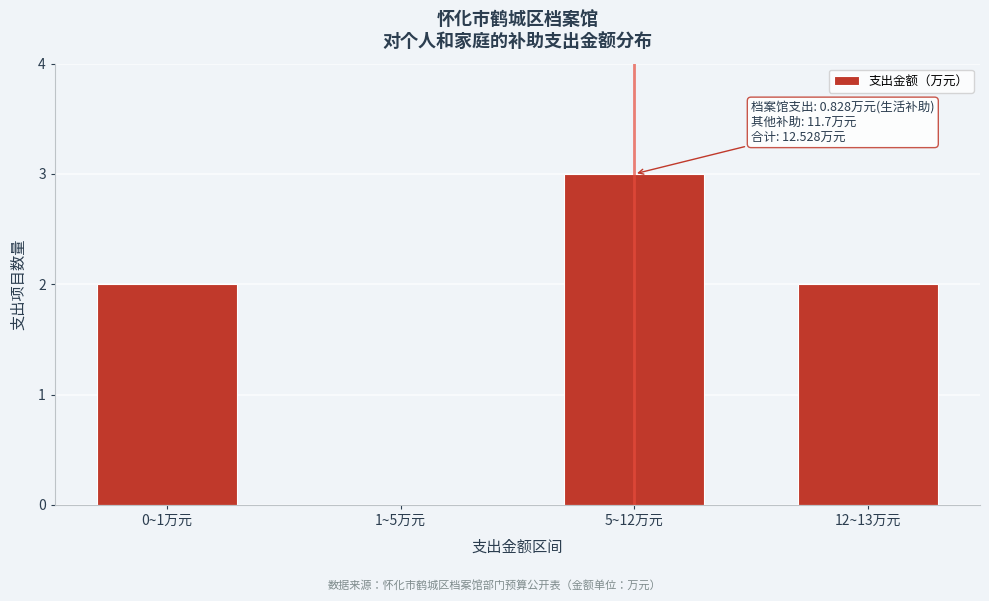

Reading right to left, transcribe all the data shown in this chart.

12~13万元=2	5~12万元=3	1~5万元=0	0~1万元=2